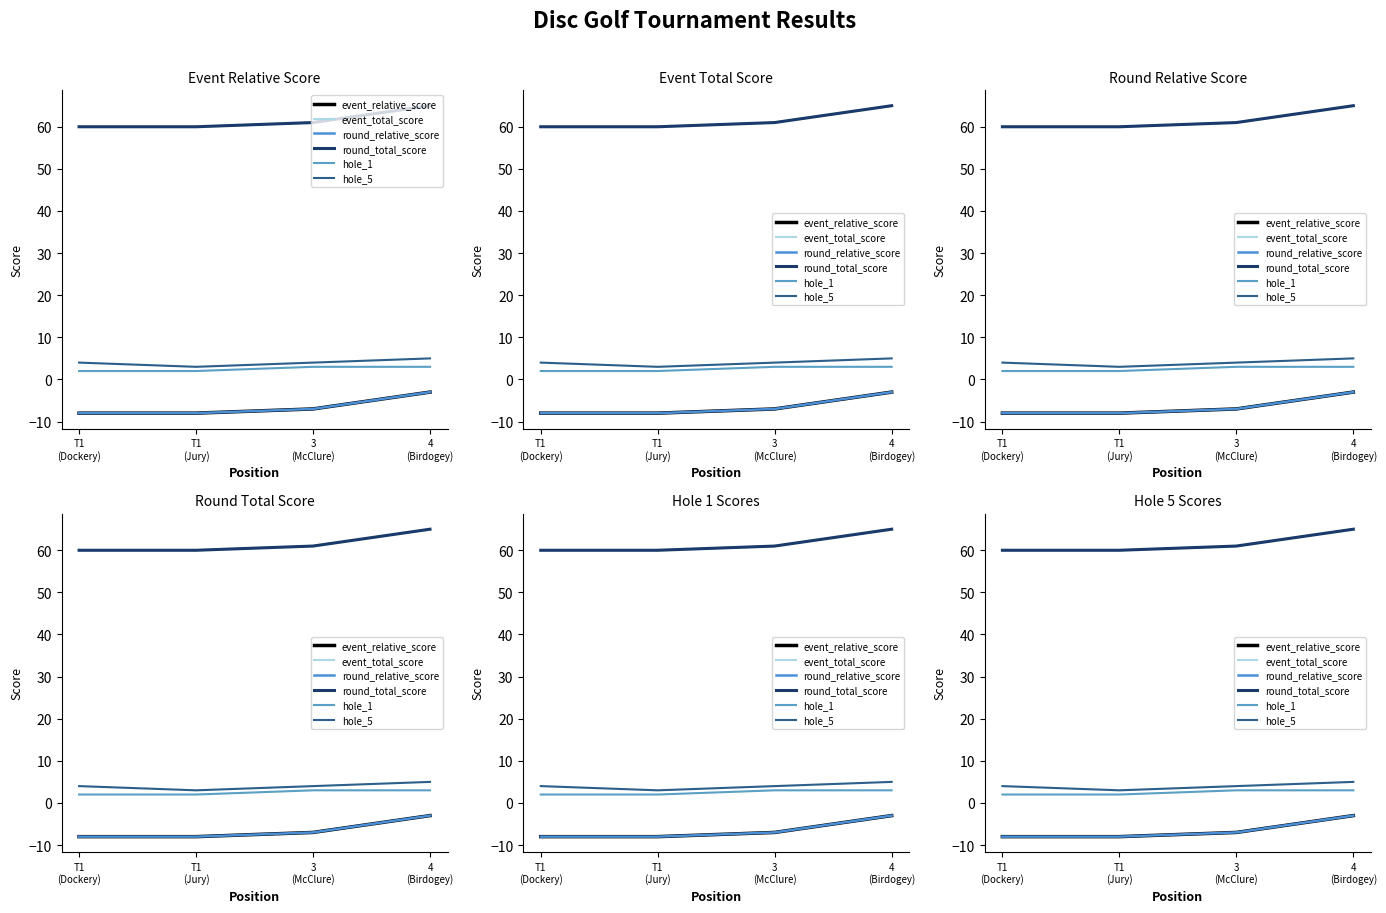

True or false: round_total_score and round_relative_score intersect in this chart.

False